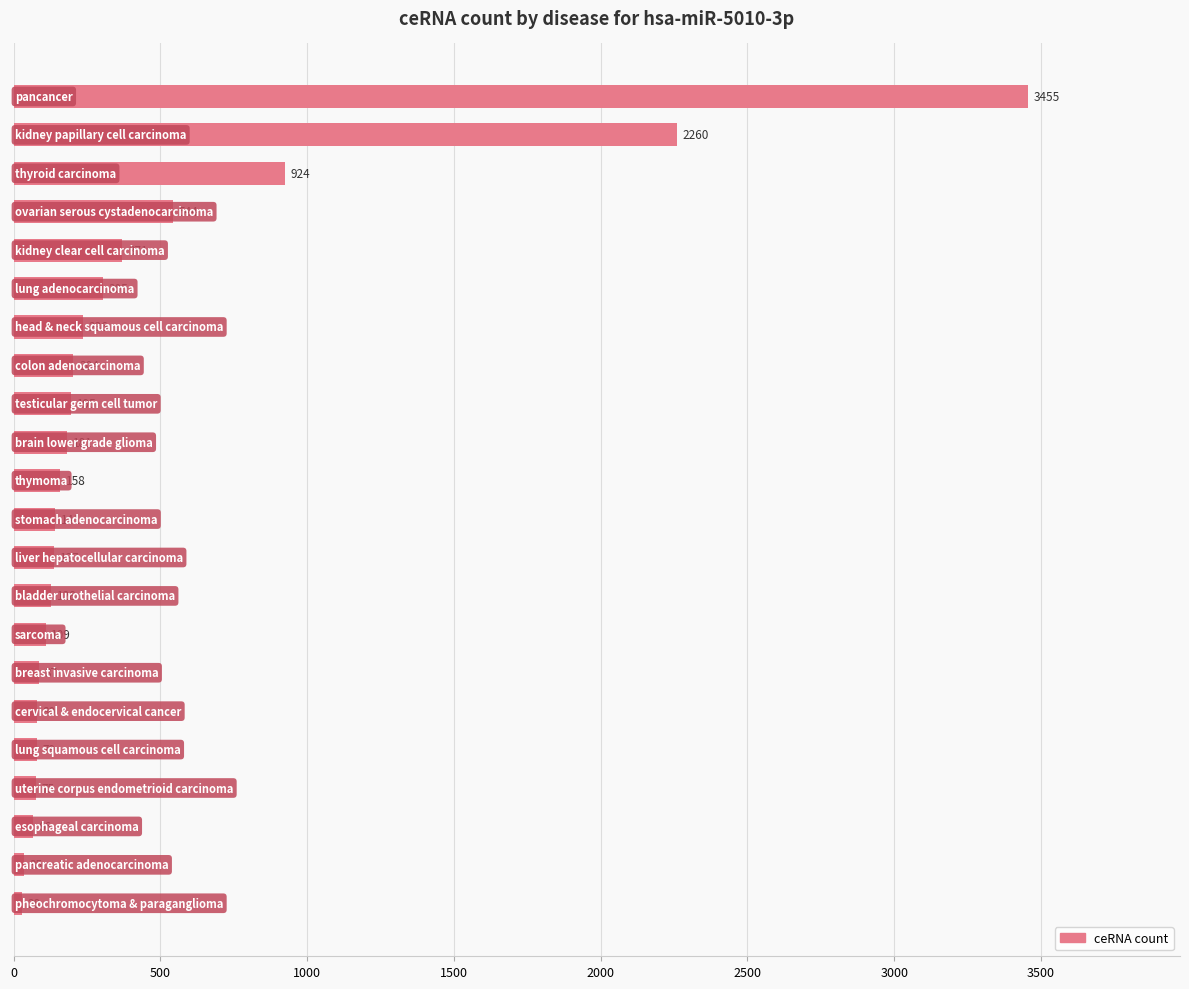

What is the greatest value displayed?

3455